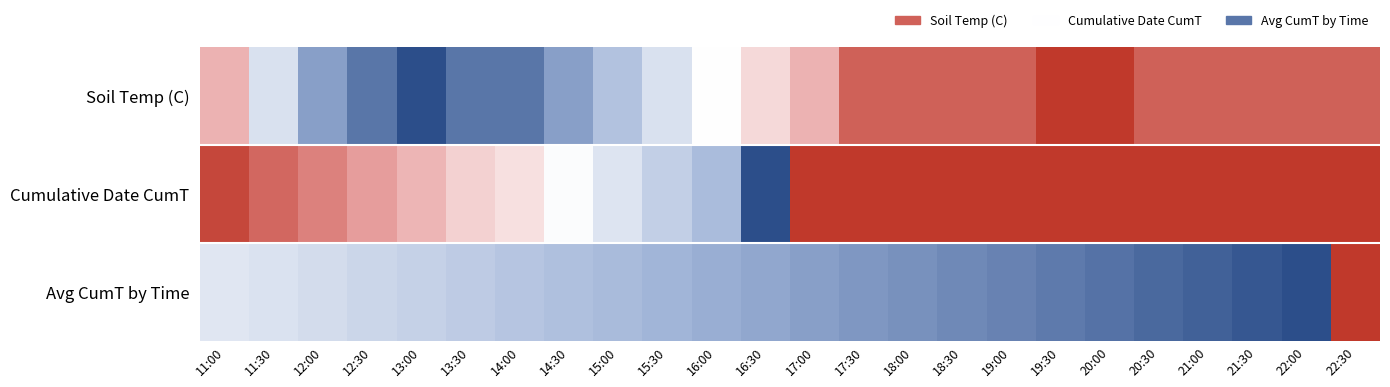

Which series changed the most between 15:30 and 18:30?

Cumulative Date CumT